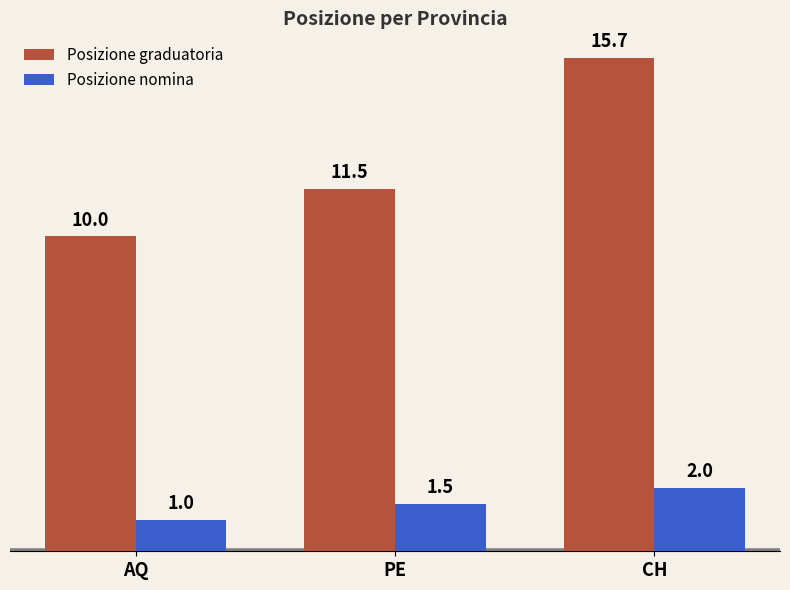

Which category has the lowest value in the Posizione graduatoria series?

AQ